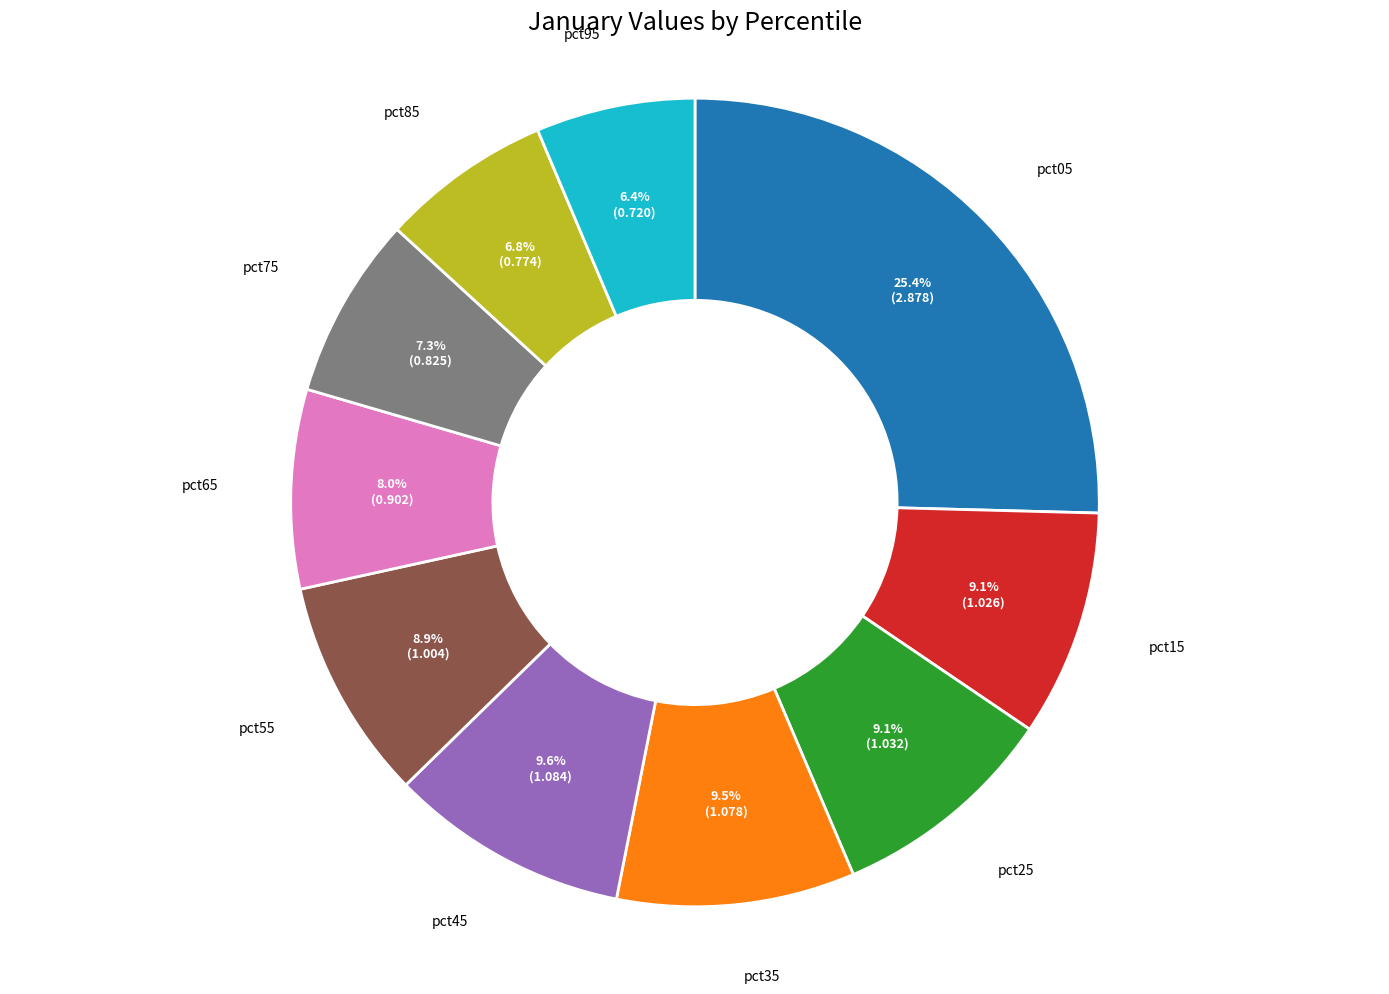

How many slices are in this pie chart?

10